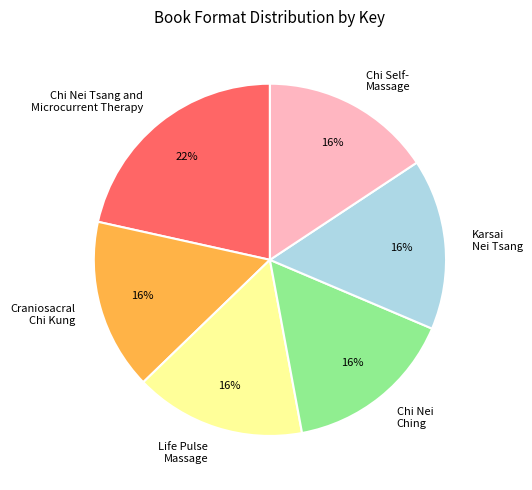

Is the sum of Chi Nei Tsang and Microcurrent Therapy and Craniosacral Chi Kung greater than half?

No